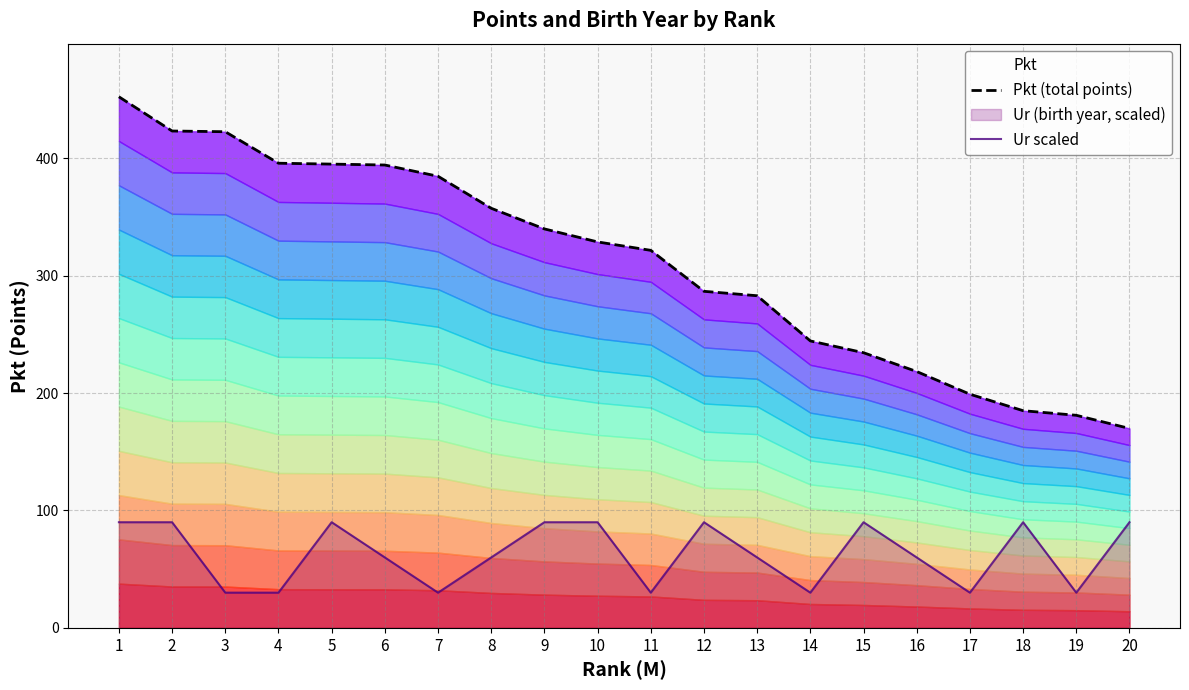

The value of Pkt (total points) at 14 is 244.4. True or false?

True